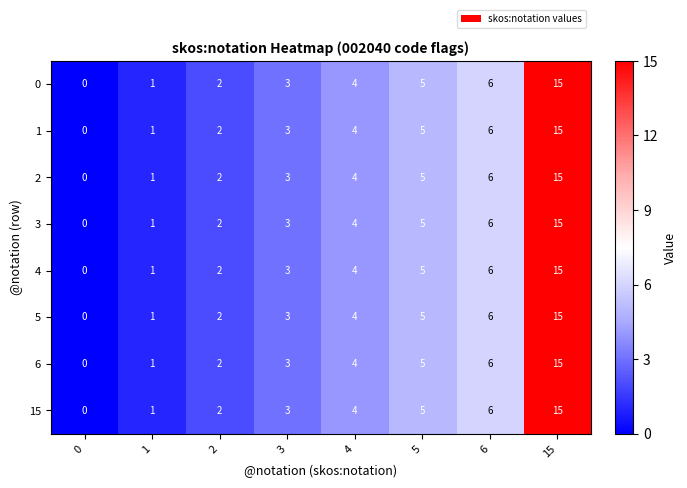

True or false: 0 has a value of 6 at 6.

True